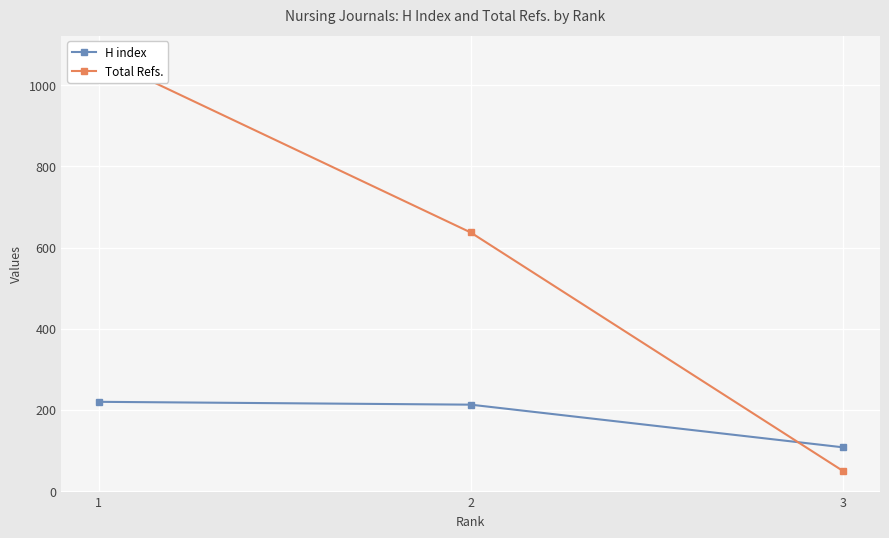

Which series has the largest range (max minus min)?

Total Refs.